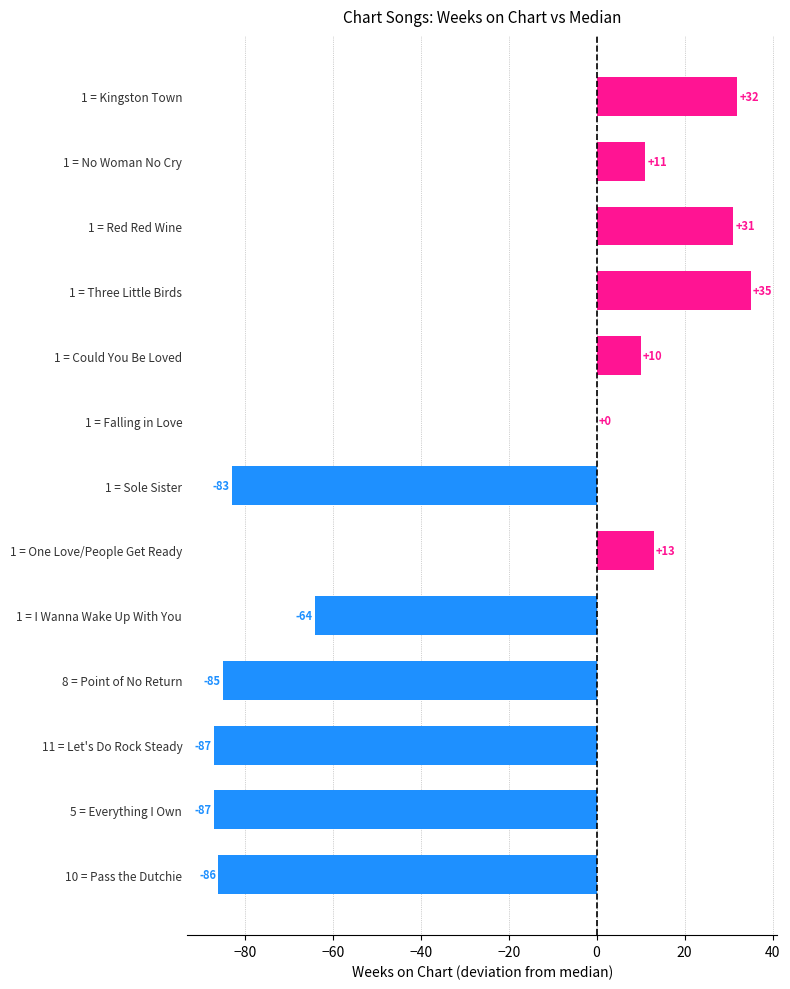

What is the greatest value displayed?

35